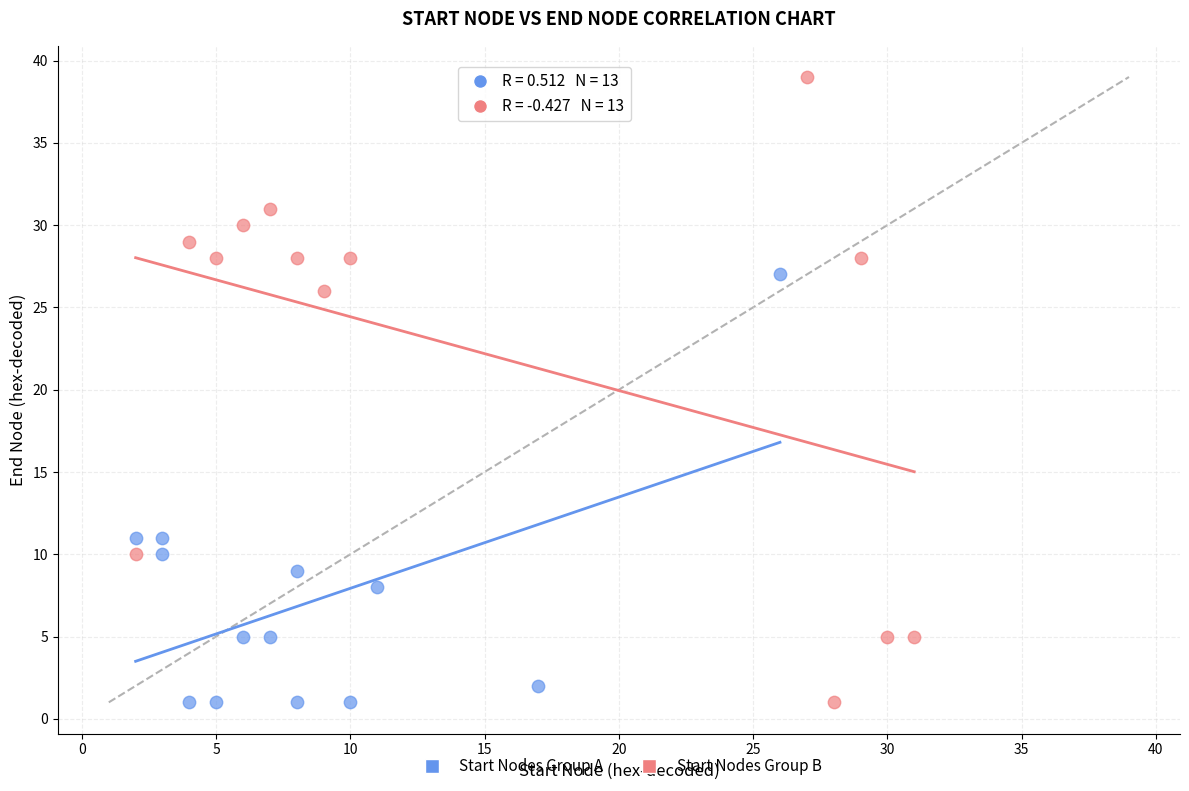

Which series has the widest spread of Y values?

Start Nodes Group B